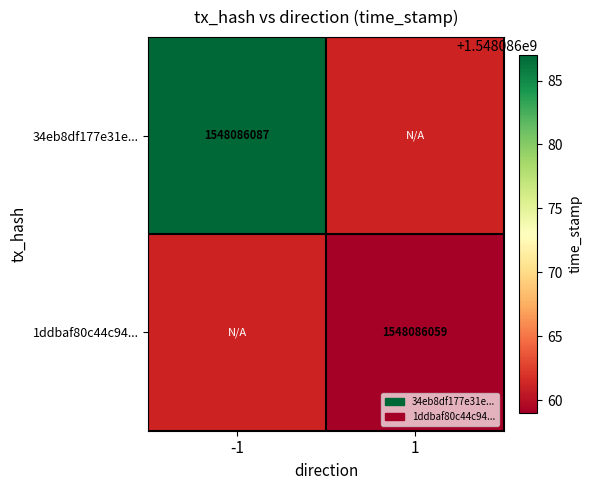

At 1, list the series in order from smallest to largest.

34eb8df177e31e650098e0080380881bbe788df, 1ddbaf80c44c94b01d13bbe1d653c61857343f4